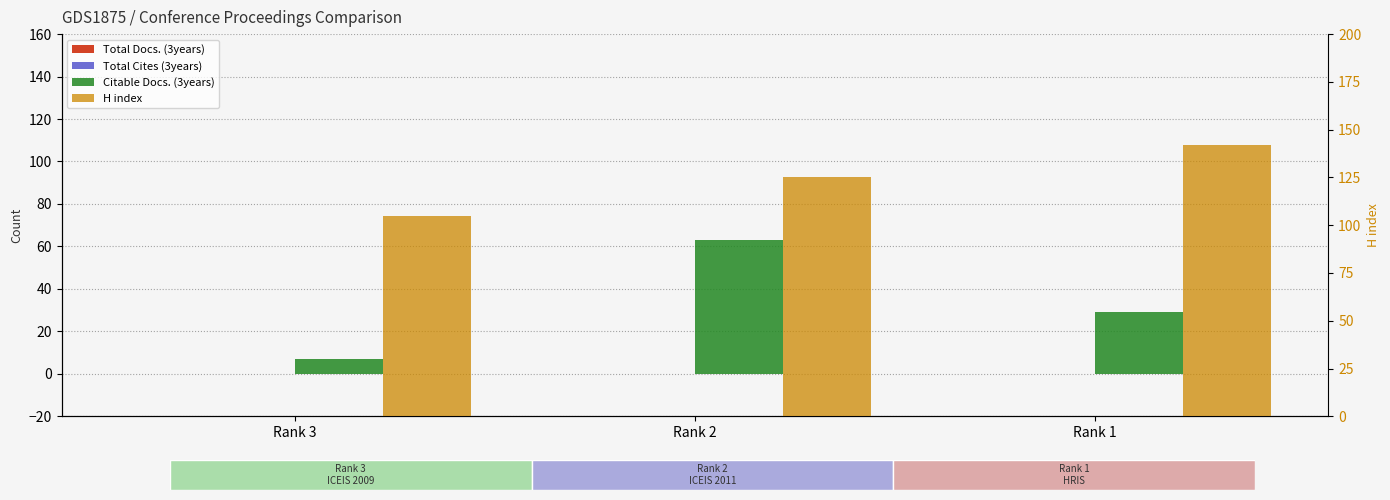

Which series changed the most between Rank 2 and Rank 1?

Citable Docs. (3years)